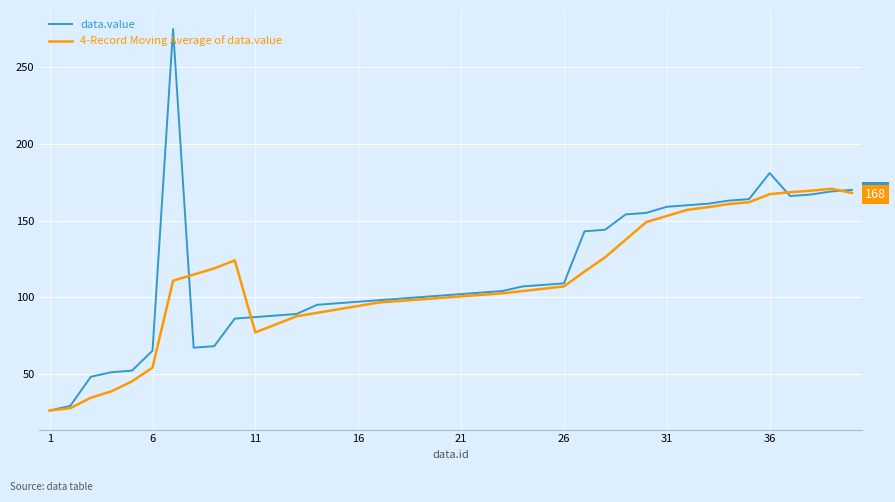

What are all the series names shown in the legend?

data.value, 4-Record Moving Average of data.value